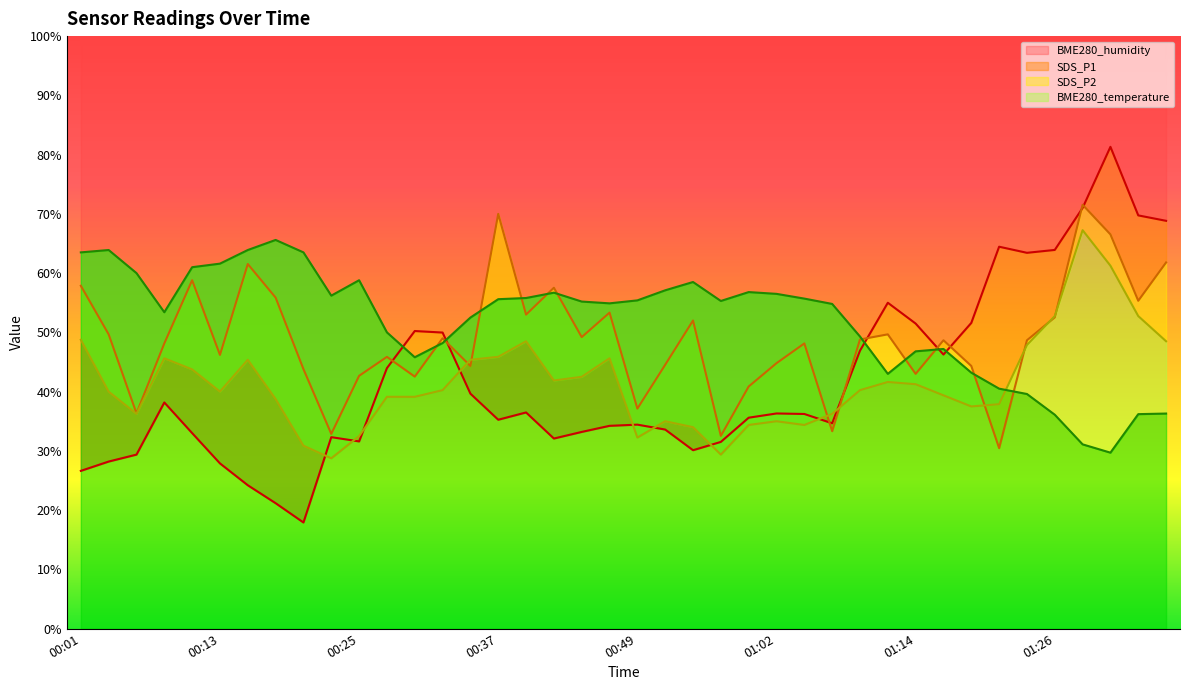

Which series has the largest range (max minus min)?

BME280_humidity